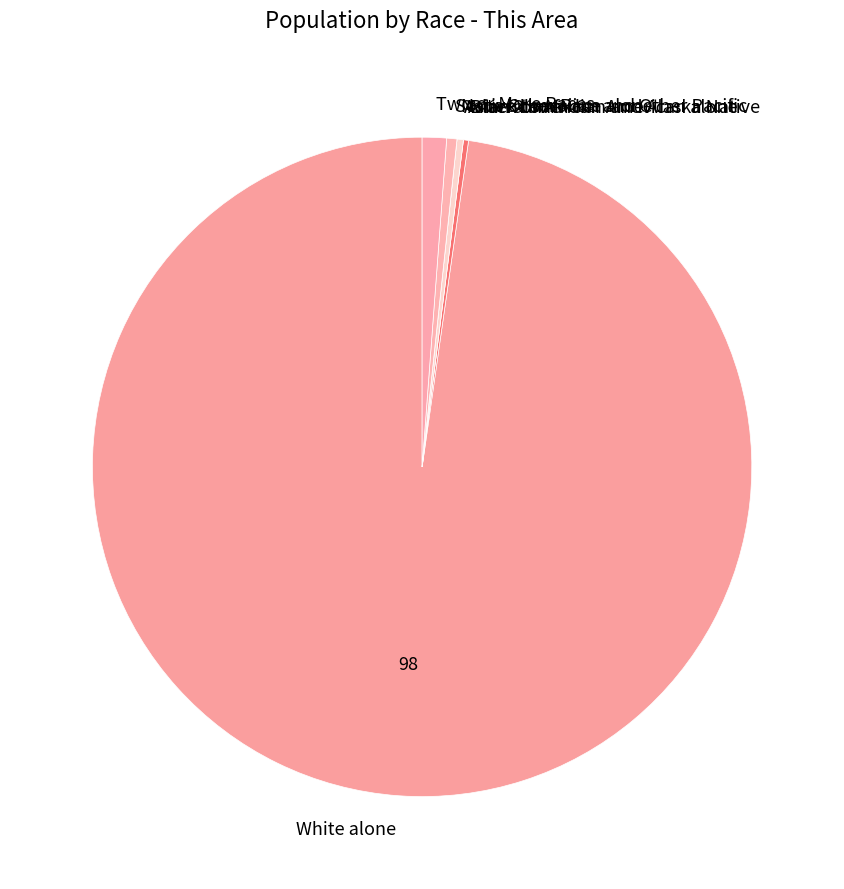

Between White alone and Two or More Races, which is larger?

White alone